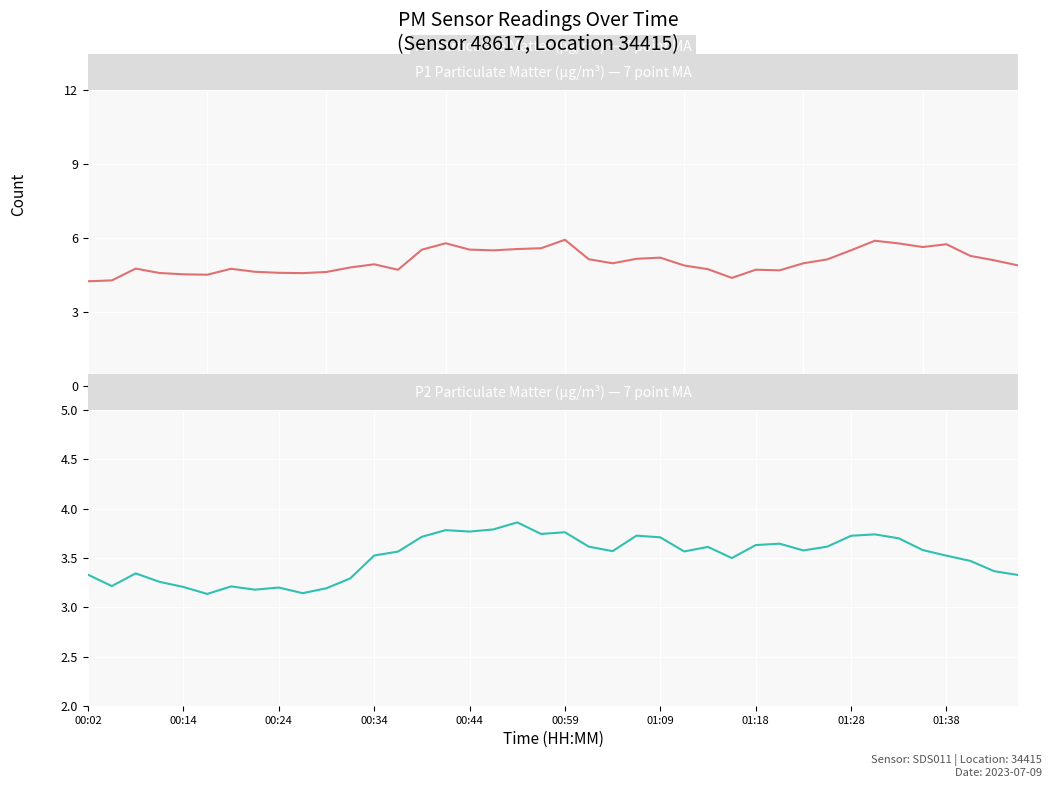

Count the number of data series in this chart.

2